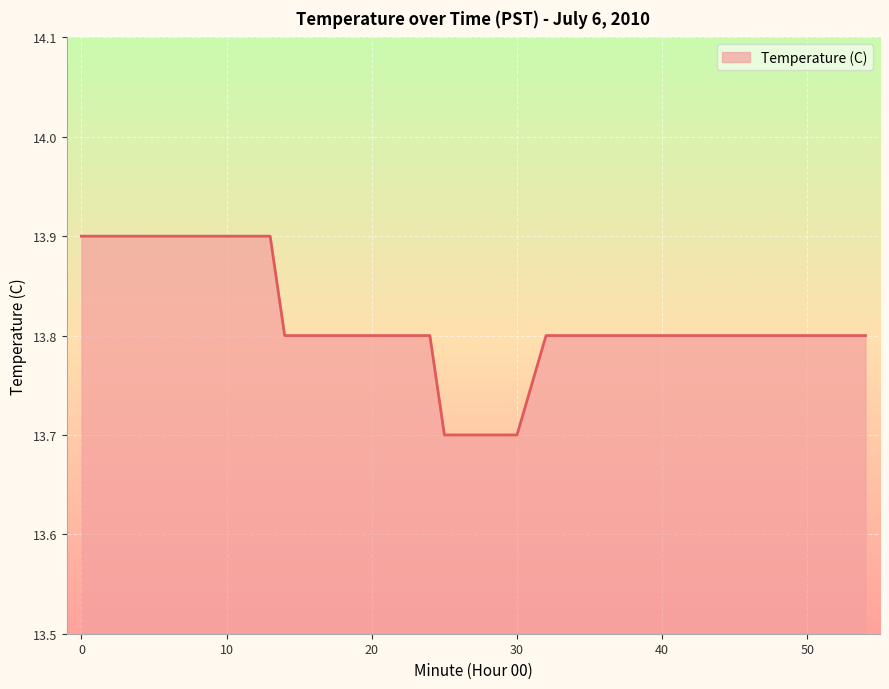

What is the difference between the second highest and second lowest values?

0.2